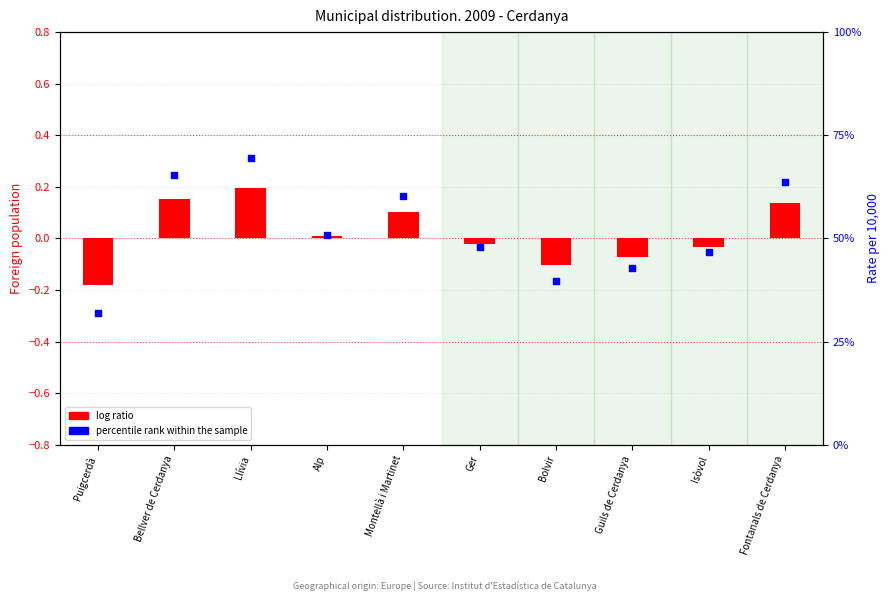

Which series reaches the minimum Y coordinate?

log ratio